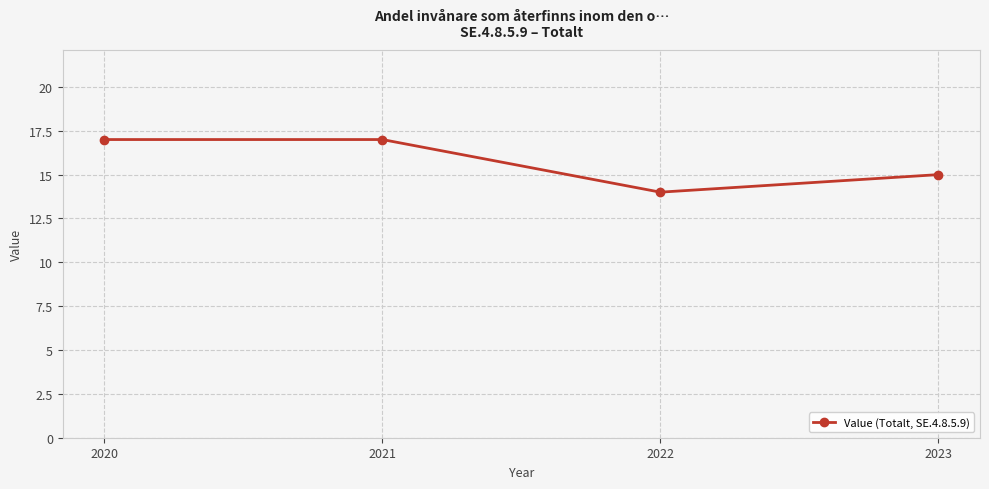

At which category does the chart reach its minimum across all series?

2022